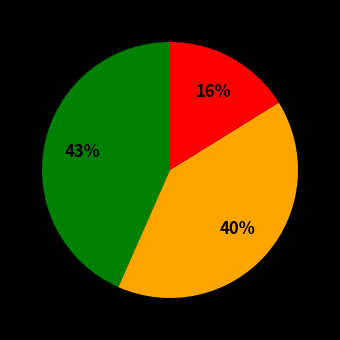

To the nearest percent, what is the difference between the largest and smallest slice percentages?

27%